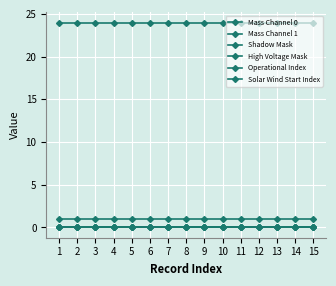

How many lines are shown in the chart?

6